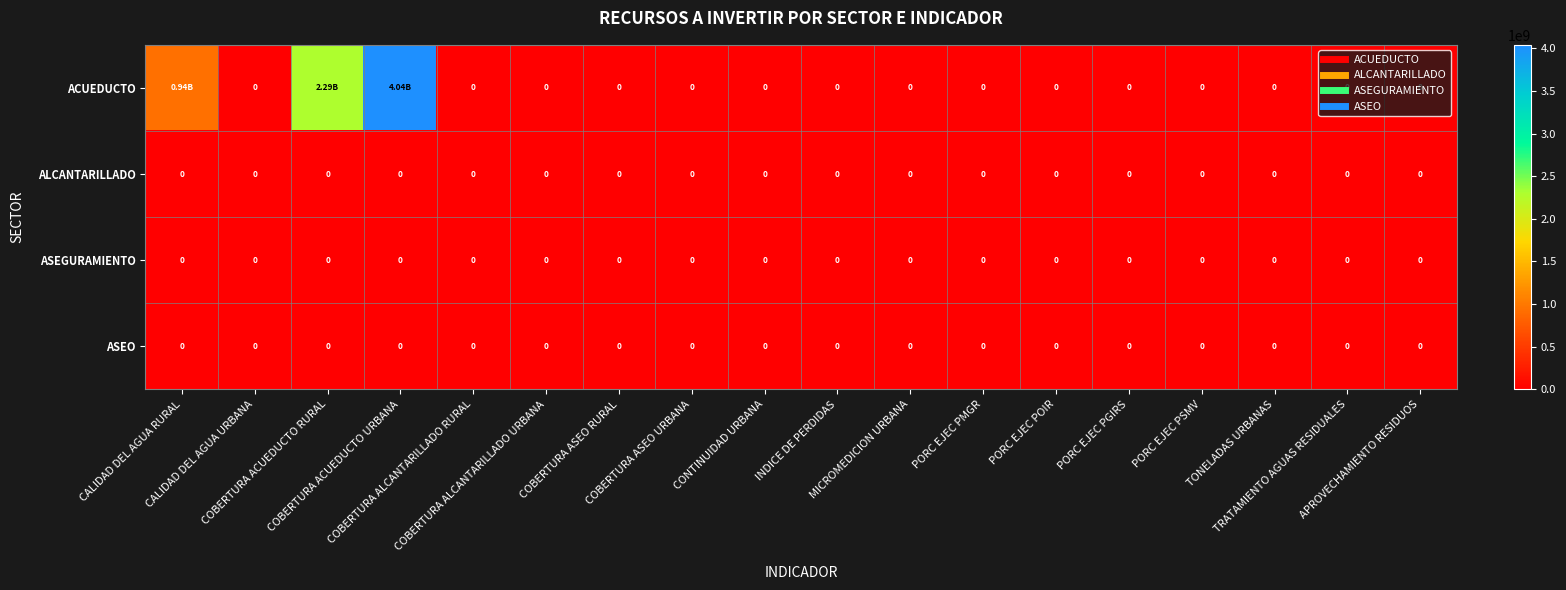

Which series changed the most between COBERTURA ACUEDUCTO RURAL and PORC EJEC PMGR?

ACUEDUCTO